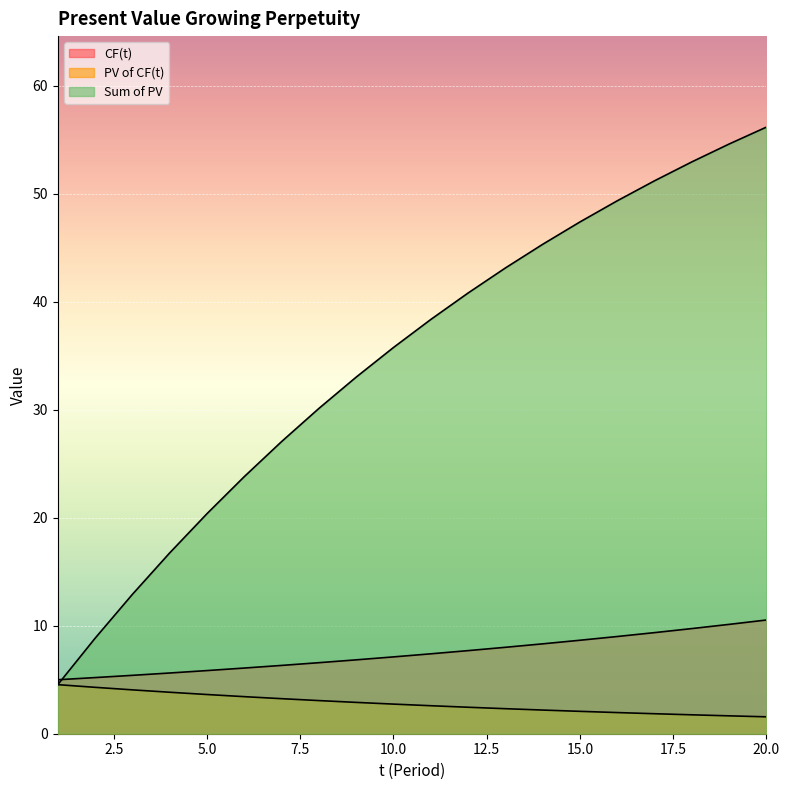

At which category is the sum across all series the highest?

20